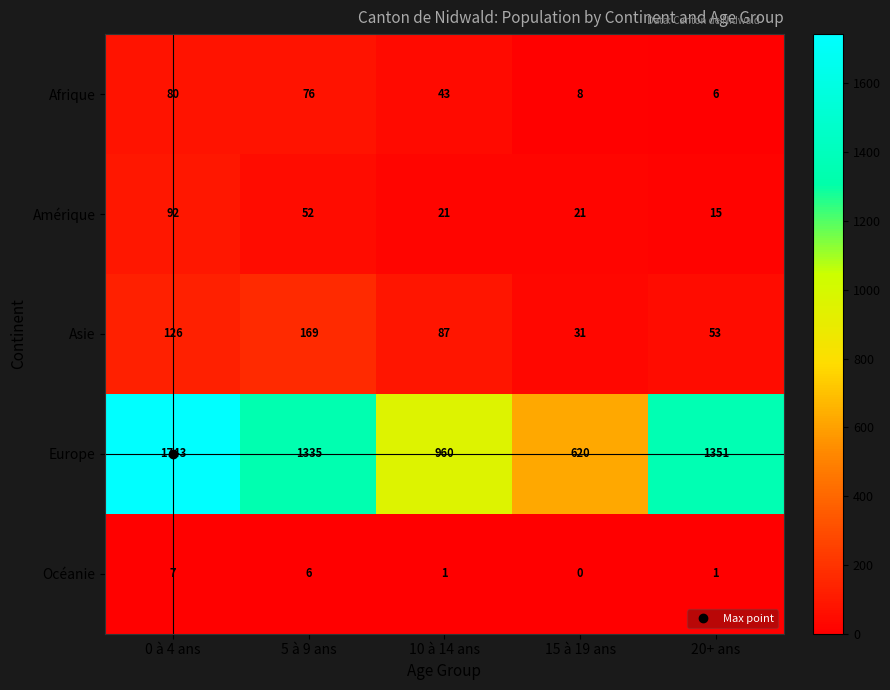

Which series has the largest total across all categories?

Europe